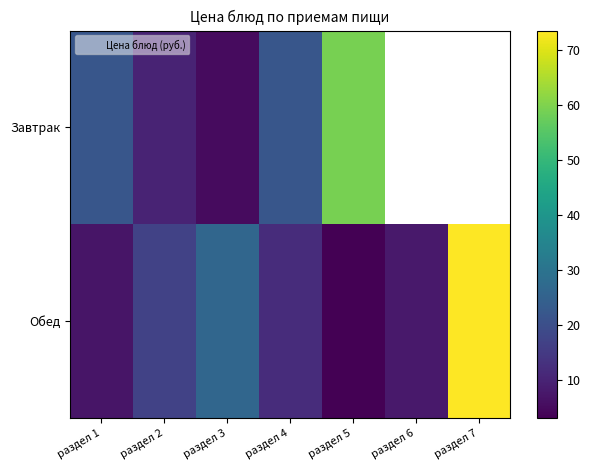

The Завтрак series shows 4.2 at раздел 2. True or false?

False